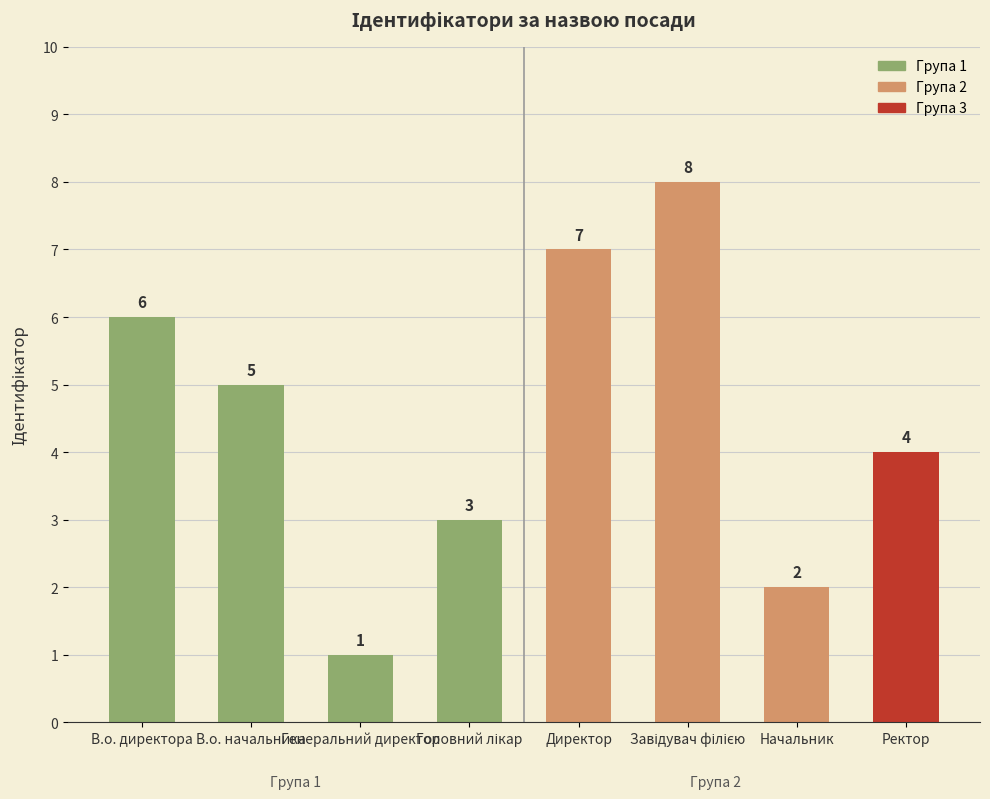

How many values are between 3 and 7?

5